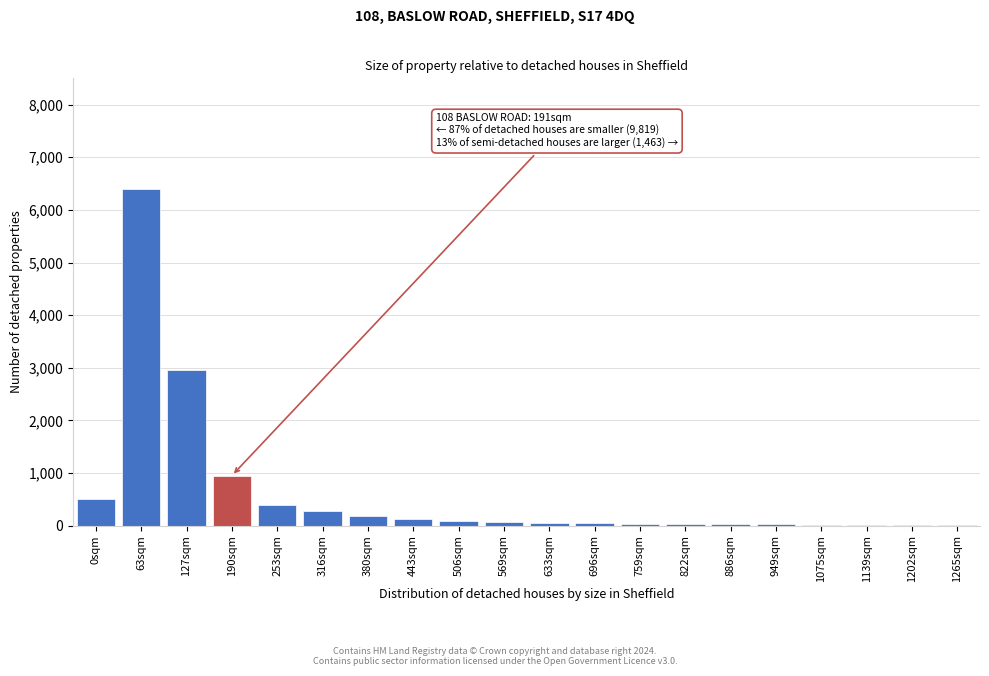

What is the sum of all values?

12225